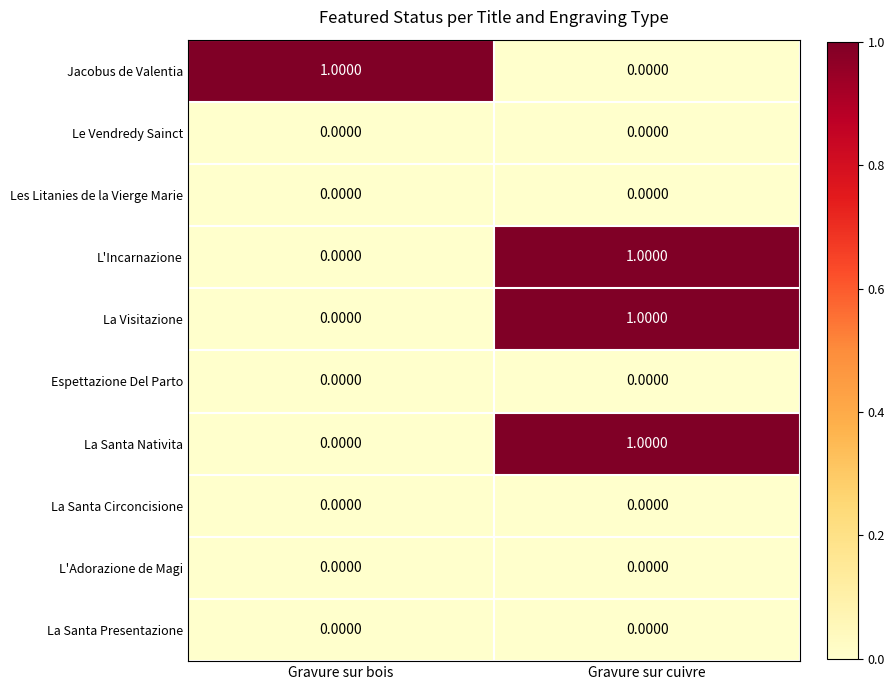

Which category has the lowest value in the La Visitazione series?

Gravure sur bois